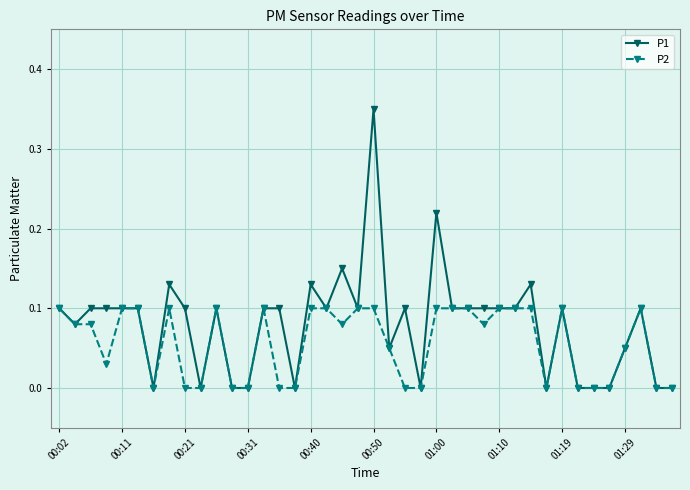

True or false: P2 has more than 1 points higher than both neighbors.

True